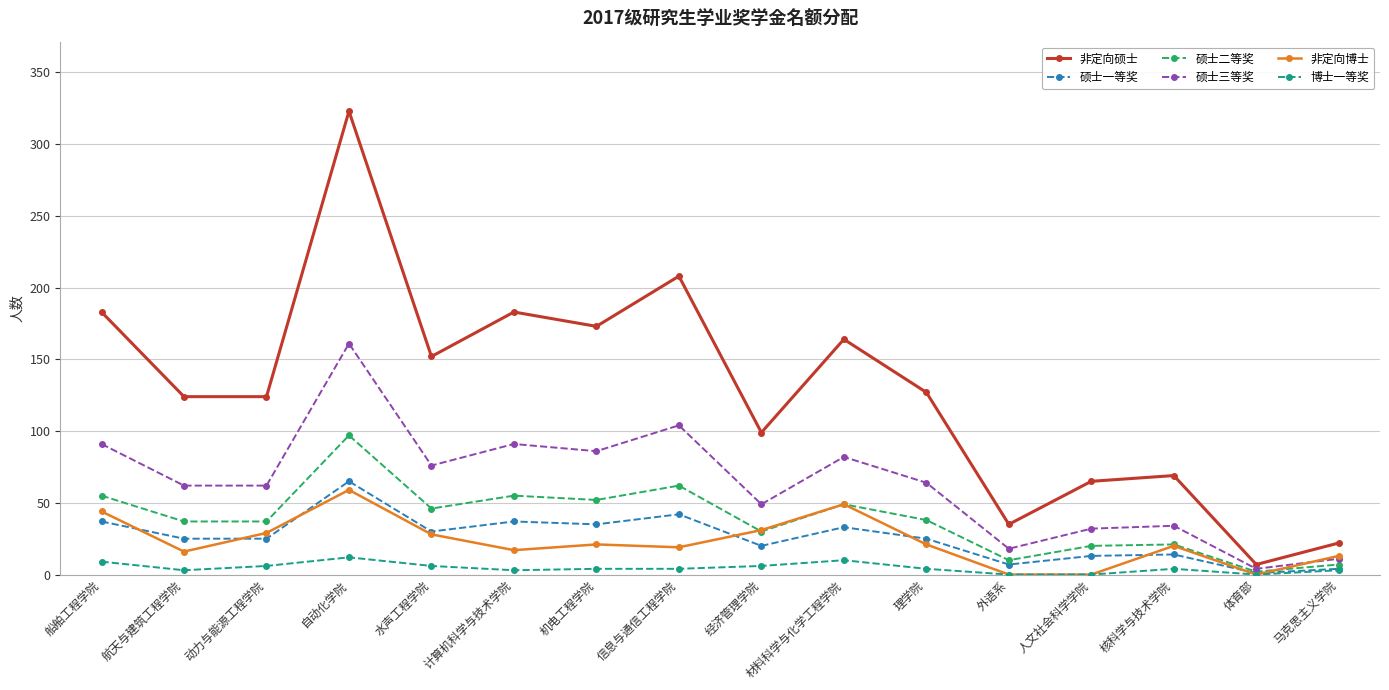

What is the approximate value of 硕士三等奖 at 体育部?

4